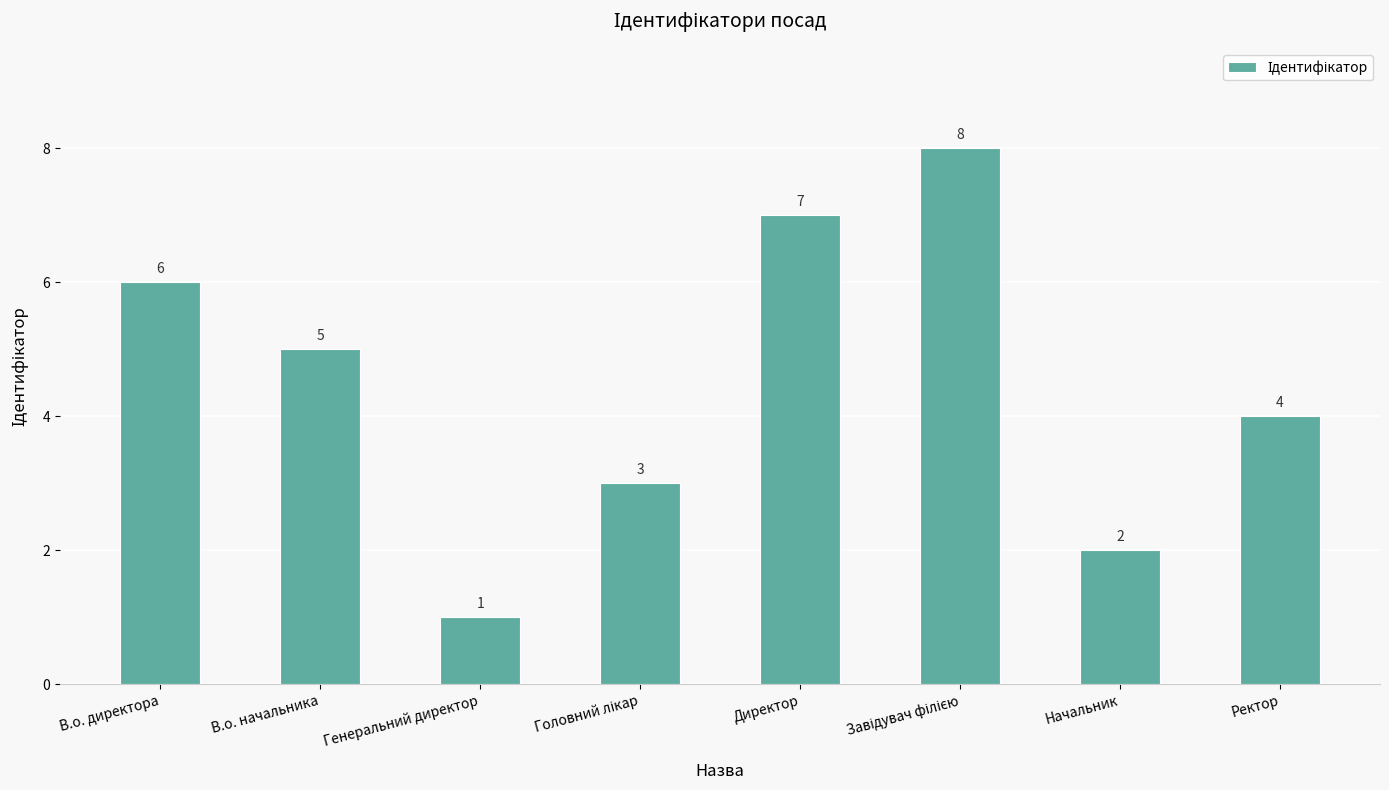

What is the value of the 5th bar from the left?

7